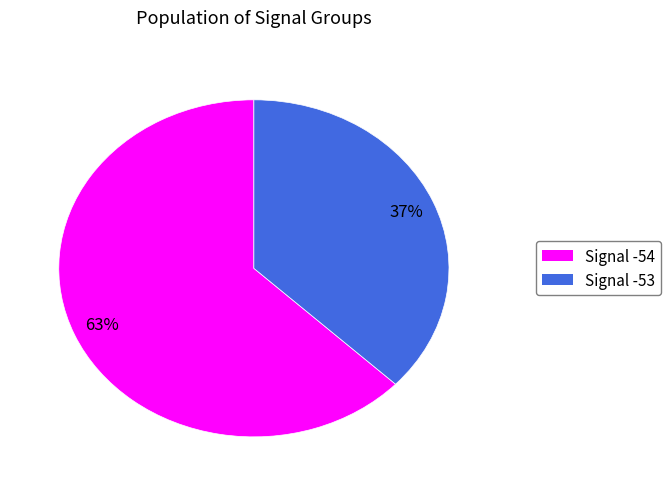

To the nearest percent, what is the difference between the largest and smallest slice percentages?

26%